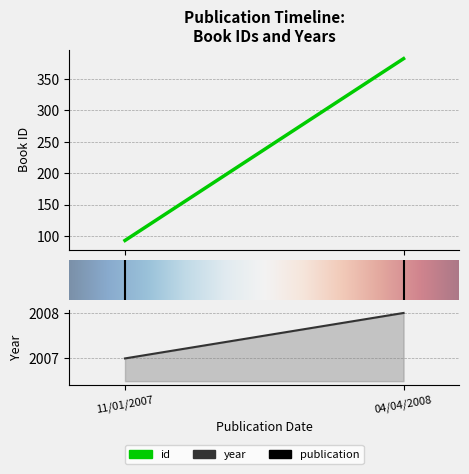

What value does the id series have at 04/04/2008, to the nearest 50?

400